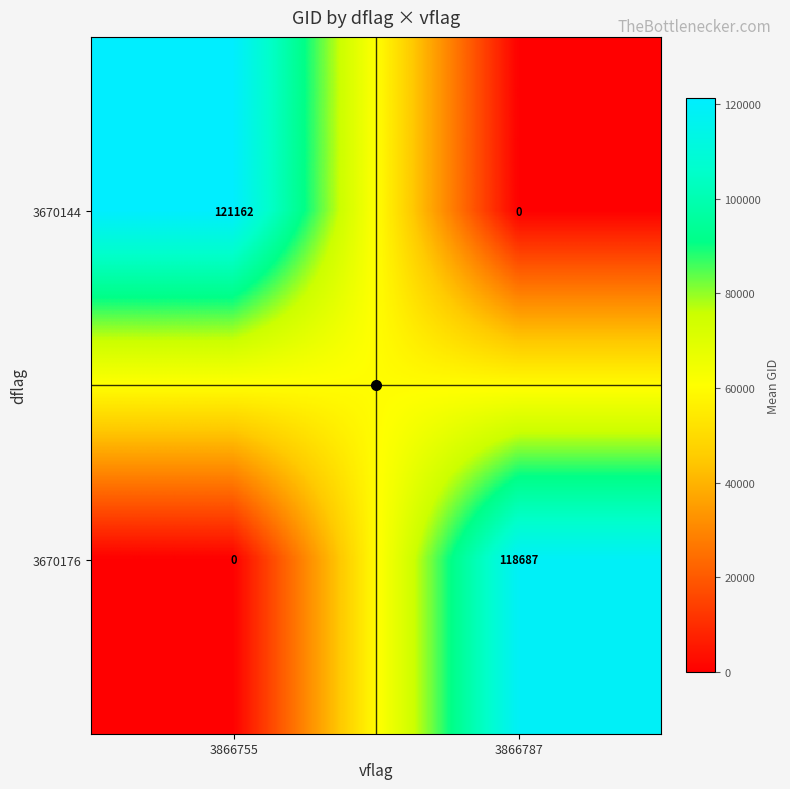

Which series has the largest total across all categories?

row_0